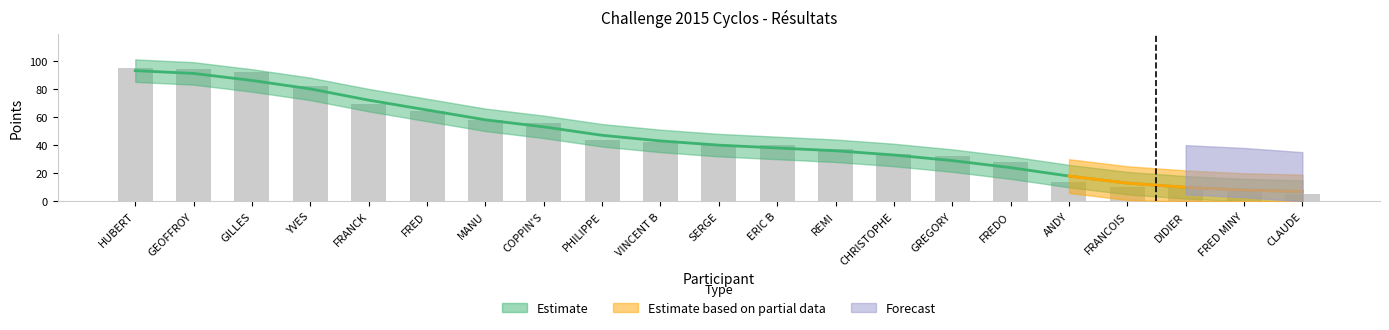

Which label corresponds to the smallest value in the chart?

CLAUDE